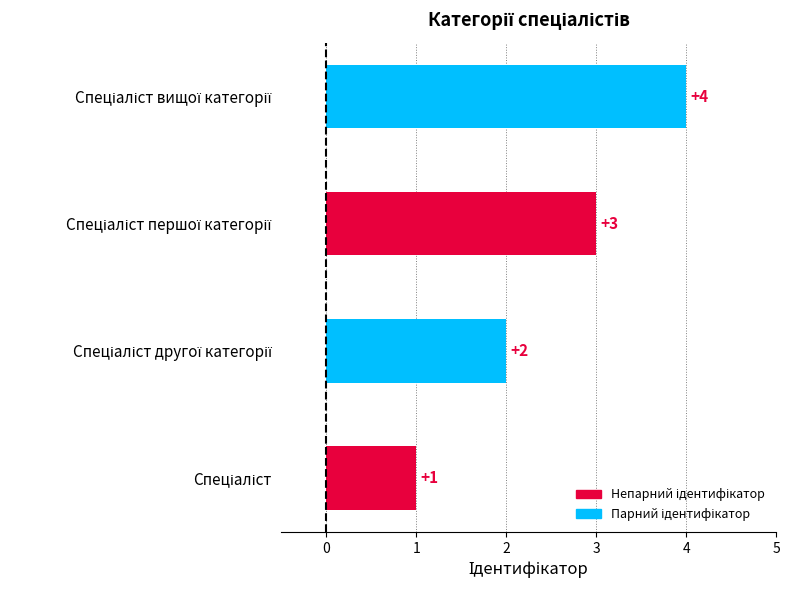

What is the maximum value shown in the chart?

4